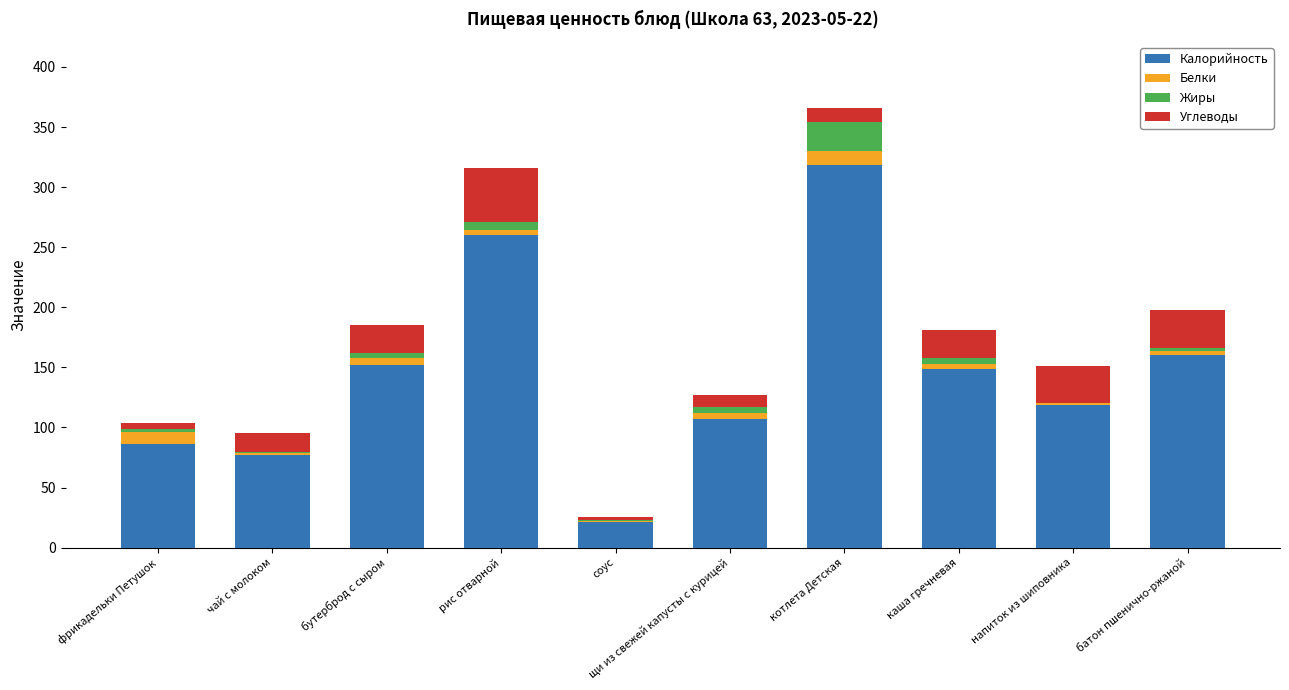

What is the maximum value for Калорийность?

318.0